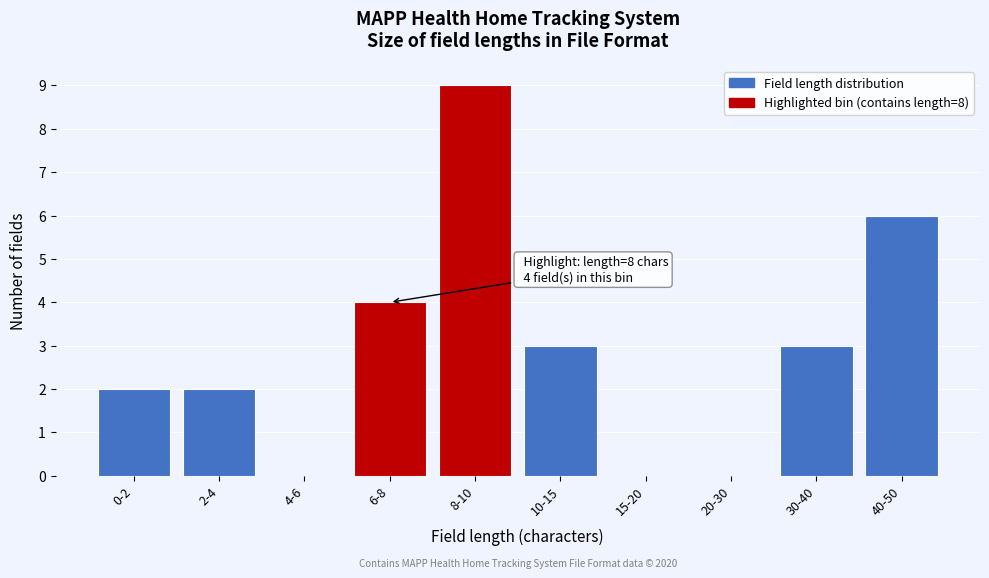

Reading right to left, extract all data points from this chart.

40-50=6	30-40=3	20-30=0	15-20=0	10-15=3	8-10=9	6-8=4	4-6=0	2-4=2	0-2=2